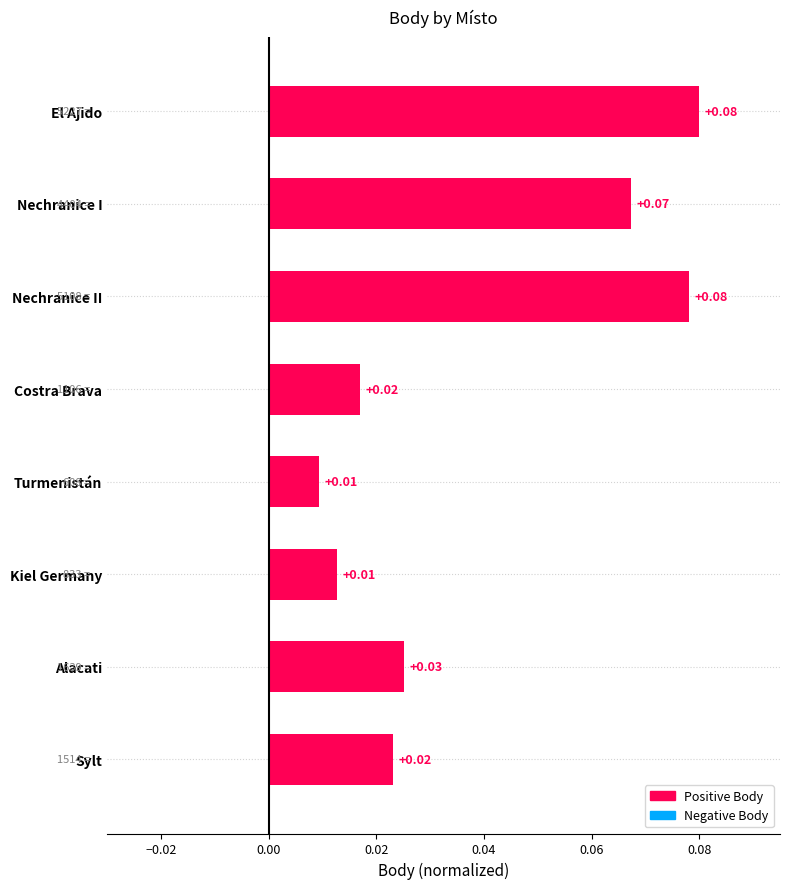

What is the label of the 5th bar from the top?

Turmenistán